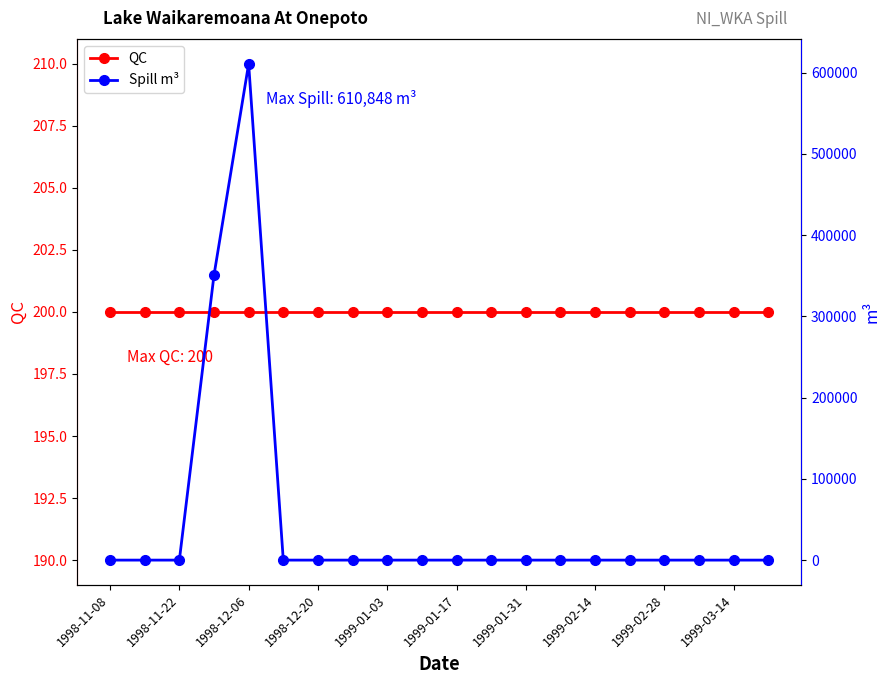

Which series ends up on top after the final intersection of QC and Spill m³?

QC